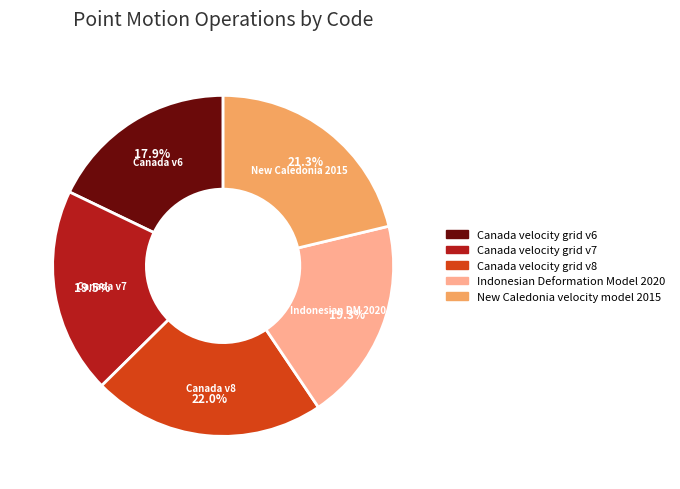

Is it true that New Caledonia velocity model 2015 is 21% of the pie?

True